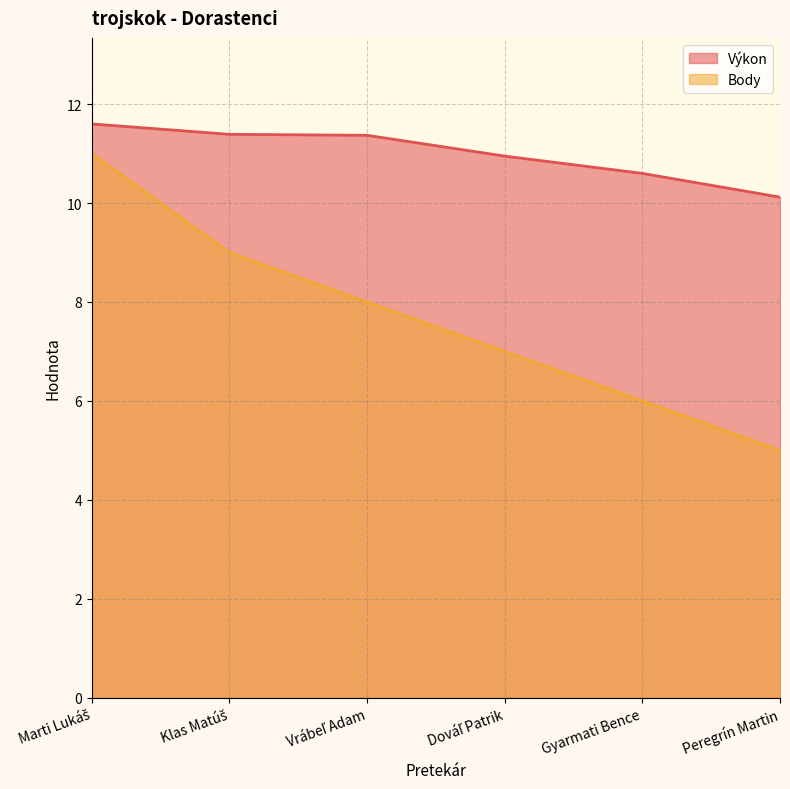

At which category is the sum across all series the highest?

Marti Lukáš